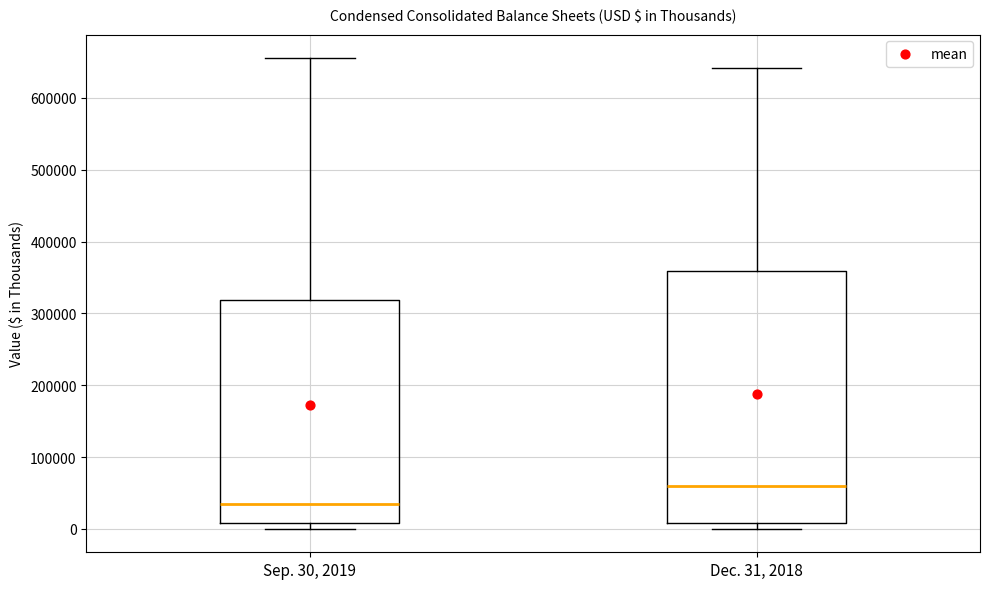

Which box is the tallest, from its lower edge to its upper edge?

Dec. 31, 2018